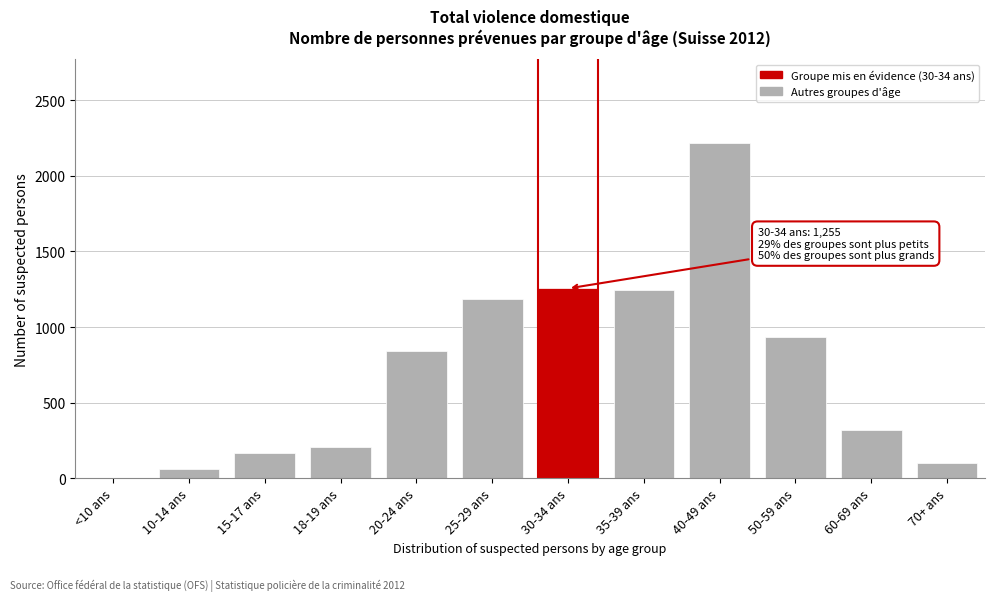

What is the sum of all values?

8539